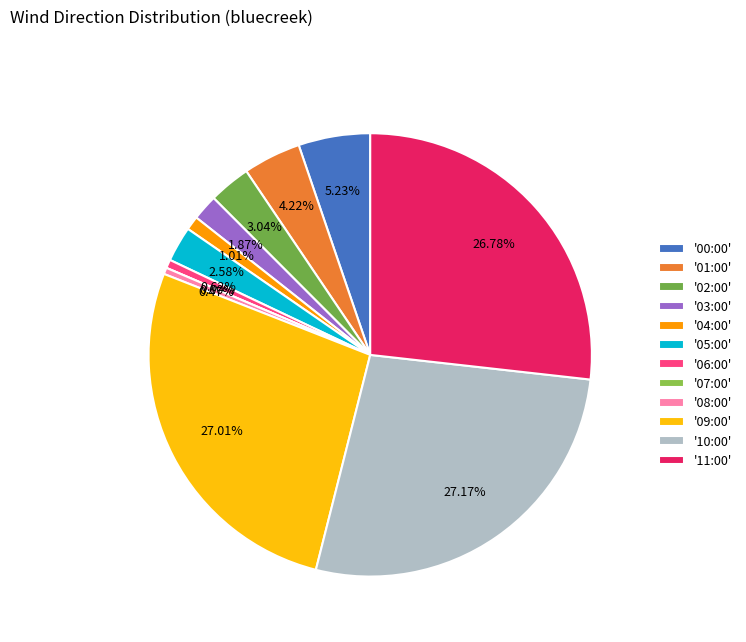

What is the smallest slice in the pie chart?

07:00